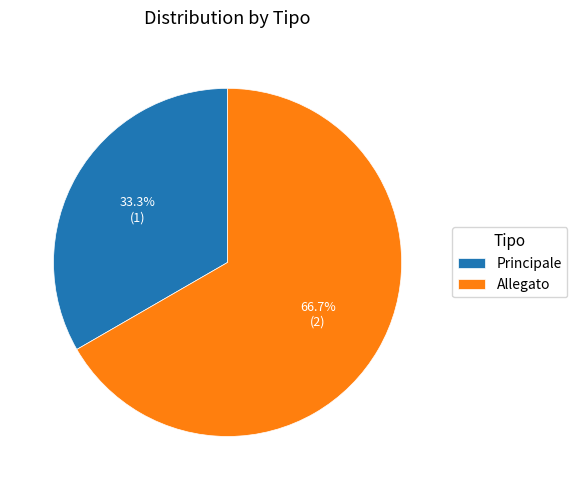

What is the ratio of the value at Principale to the value at Allegato?

0.5